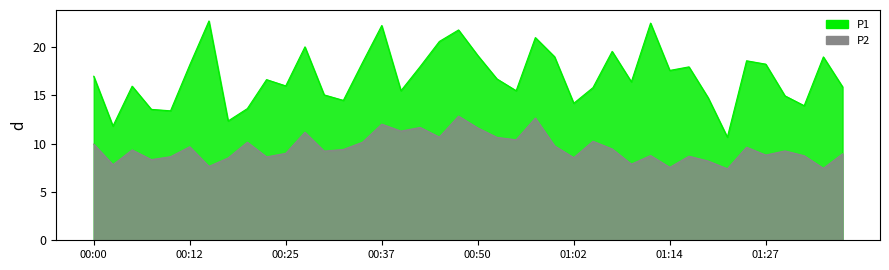

What is the sum of all P2 values?

380.9